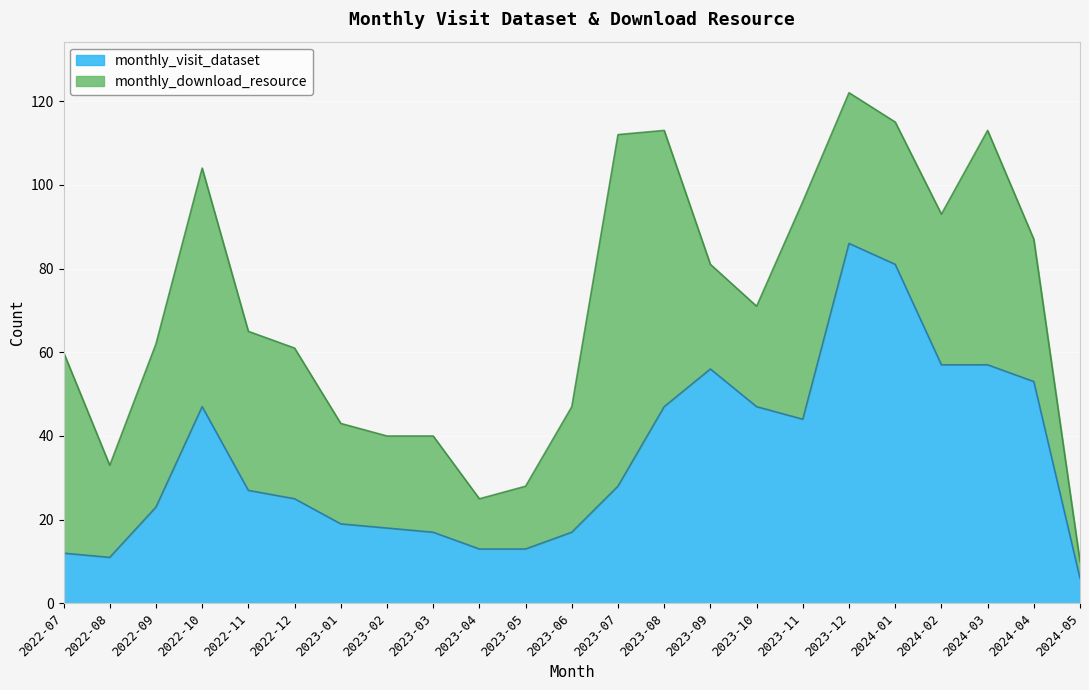

The value at 2024-03 is 95. True or false?

False